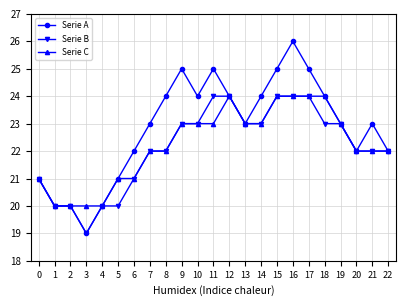

What is the value of the Serie B point at the 13th from the left?

24